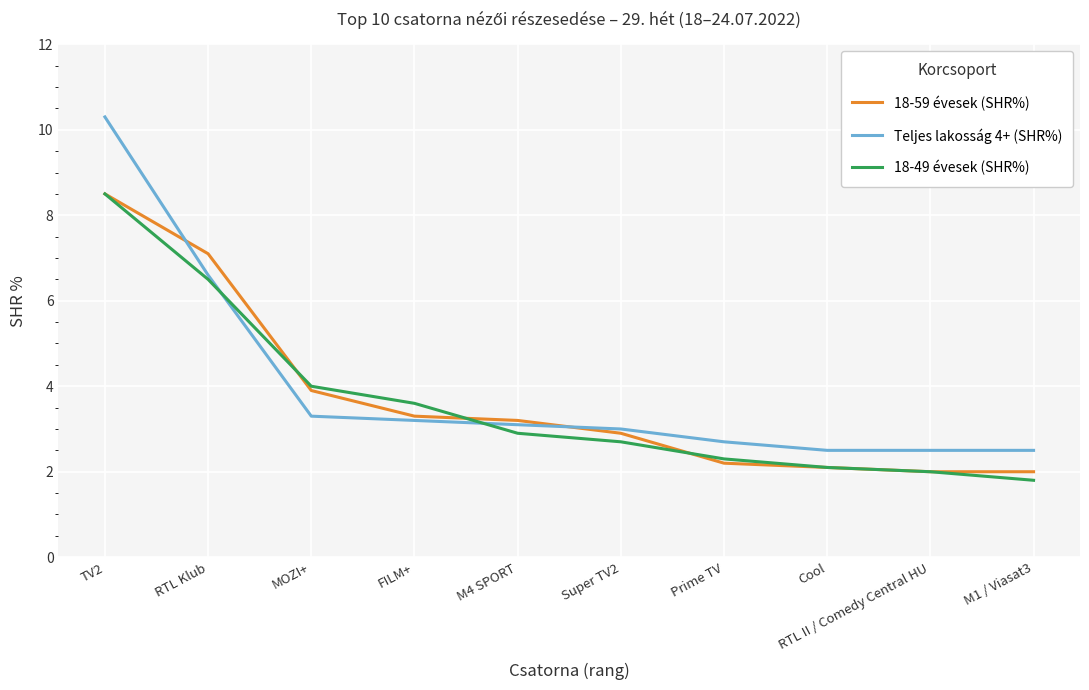

The Teljes lakosság 4+ (SHR%) series shows 3.6 at M1 / Viasat3. True or false?

False